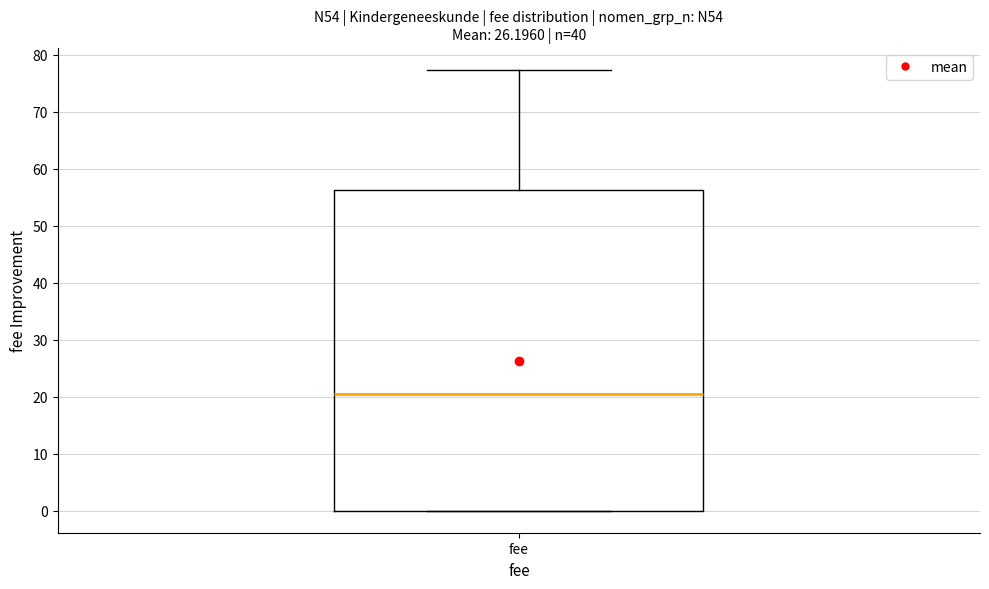

Transcribe this box plot: give where the median line is, the range the box spans, and where the two whiskers end, as read against the y-axis. The values are not printed on the chart, so give them approximately, as read against the axis.

median 21, box 0 to 56, whiskers 0 to 77